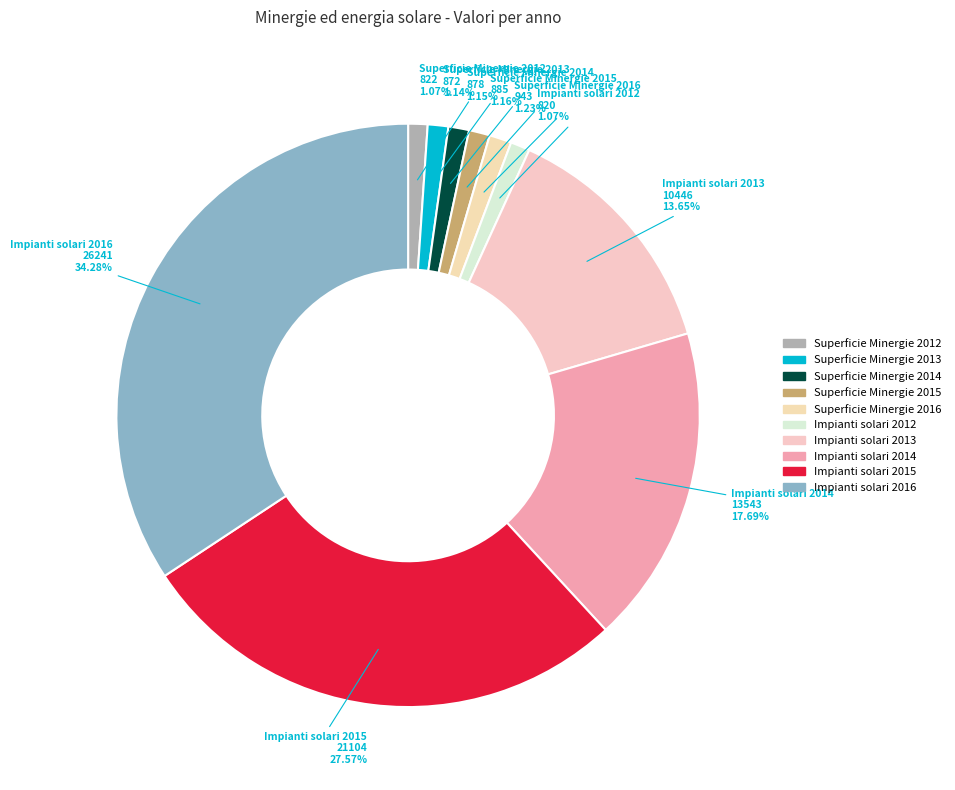

To the nearest percent, what is the combined percentage of Impianti solari 2014 and Superficie Minergie 2013?

19%